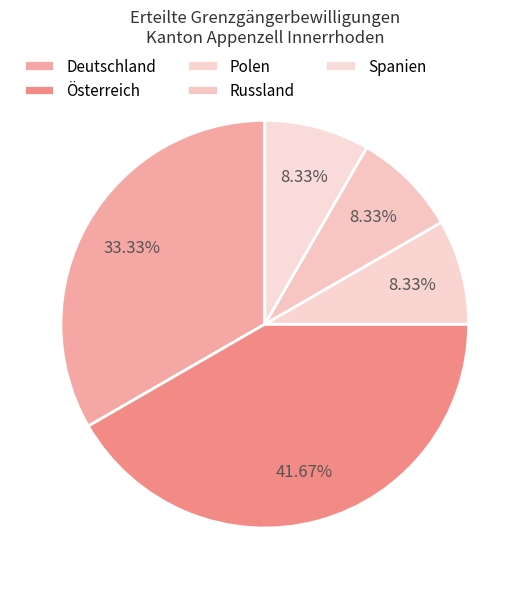

What is the total percentage of Österreich and Polen?

50.0%